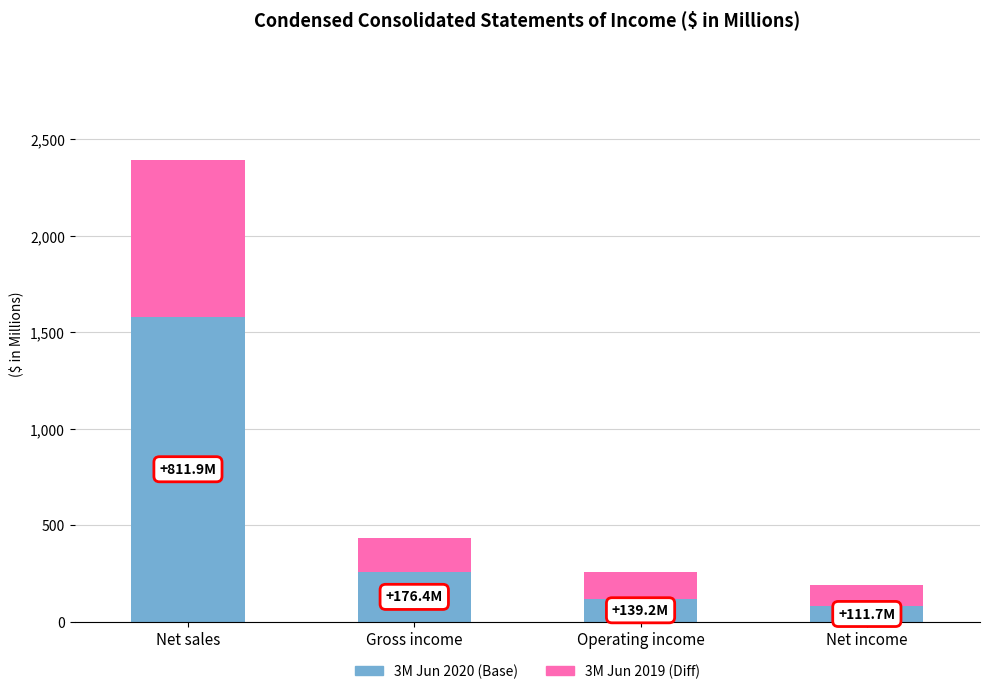

At which category is the sum across all series the highest?

Net sales